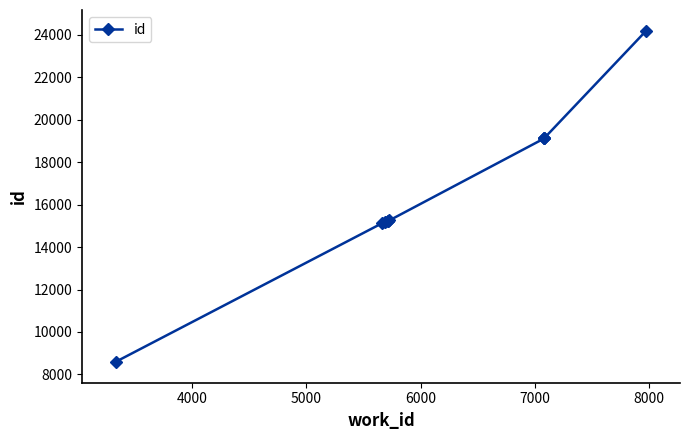

Does the chart have visible grid lines?

No